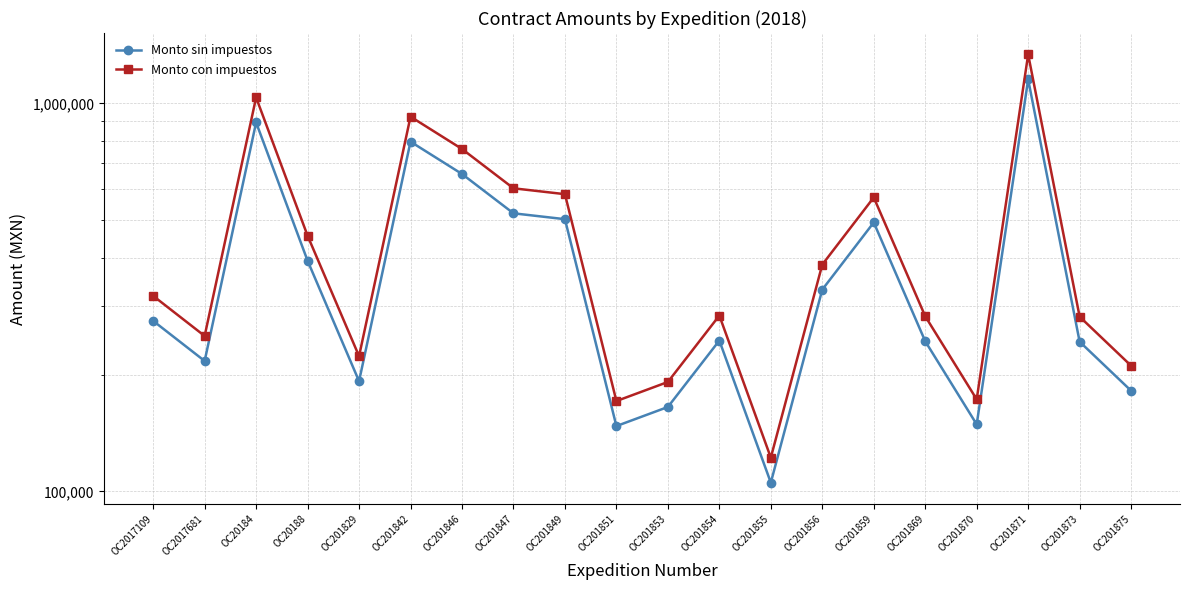

What is the label of the 20th point from the left?

OC201875